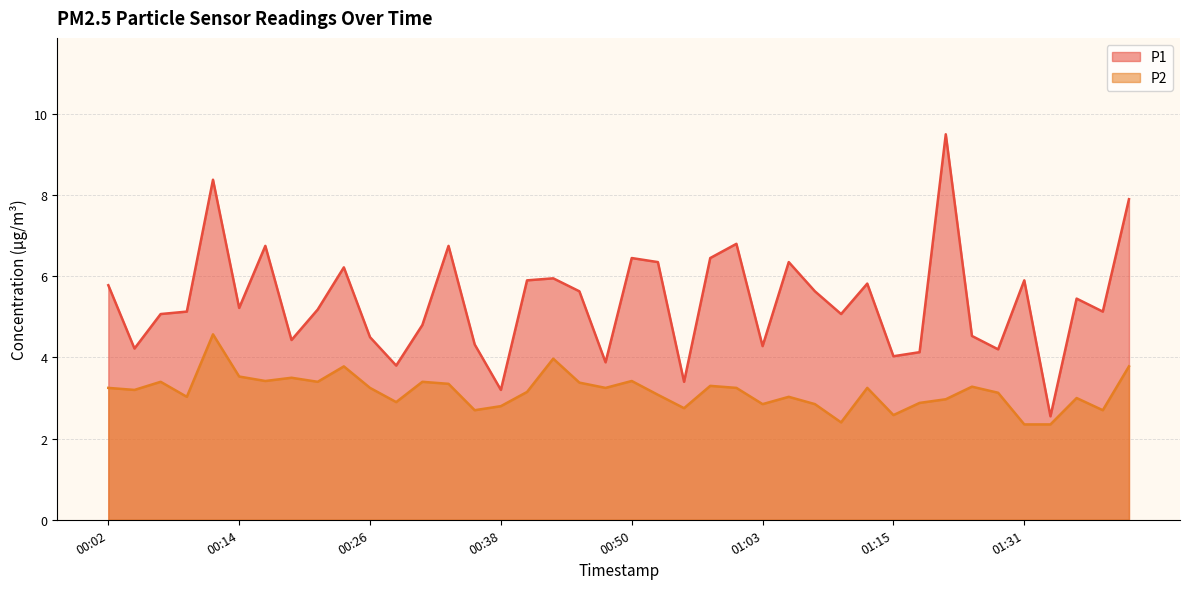

True or false: P1 and P2 cross at least once.

False